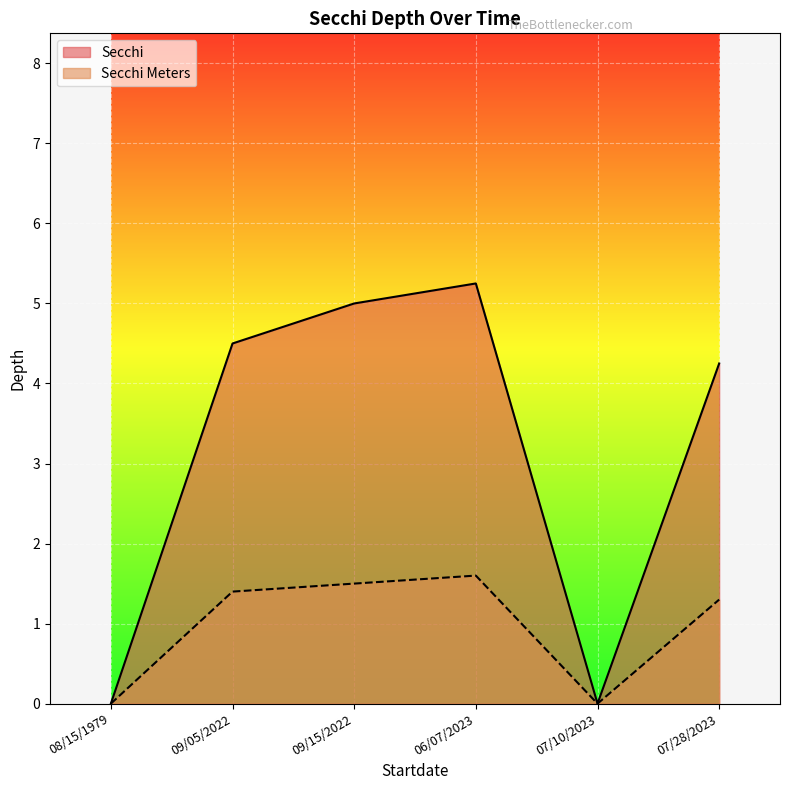

What are all the series names shown in the legend?

Secchi, Secchi Meters